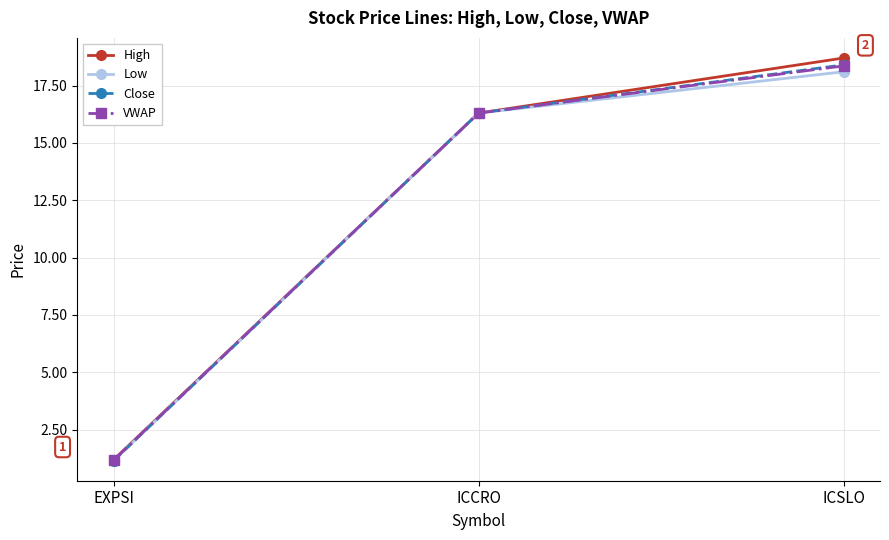

What is the highest value of the High series?

18.7